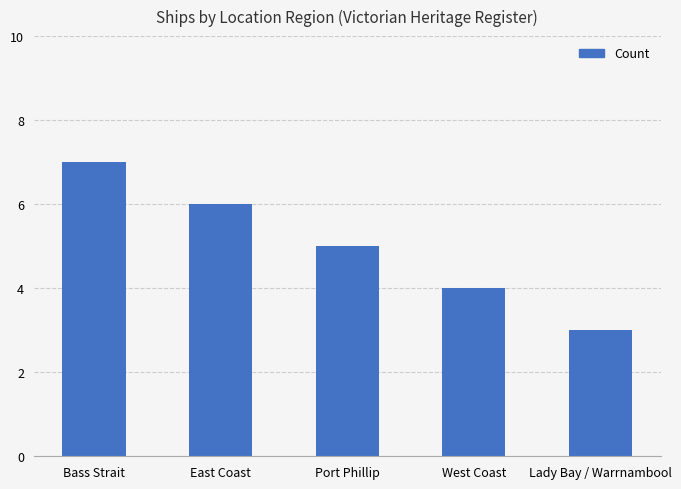

What is the difference between the values at West Coast and Lady Bay / Warrnambool?

1